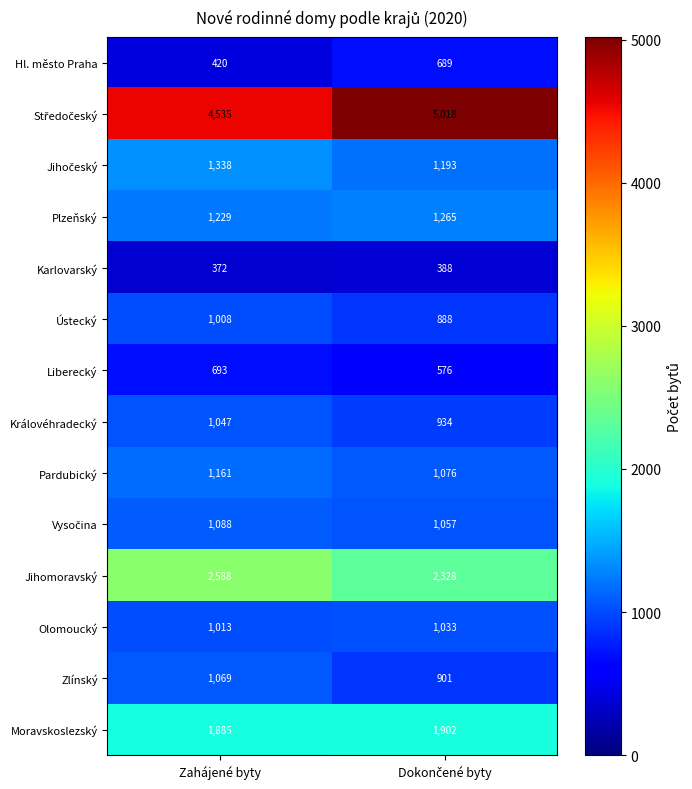

What value does the Ústecký series have at Zahájené byty, to the nearest 50?

1000